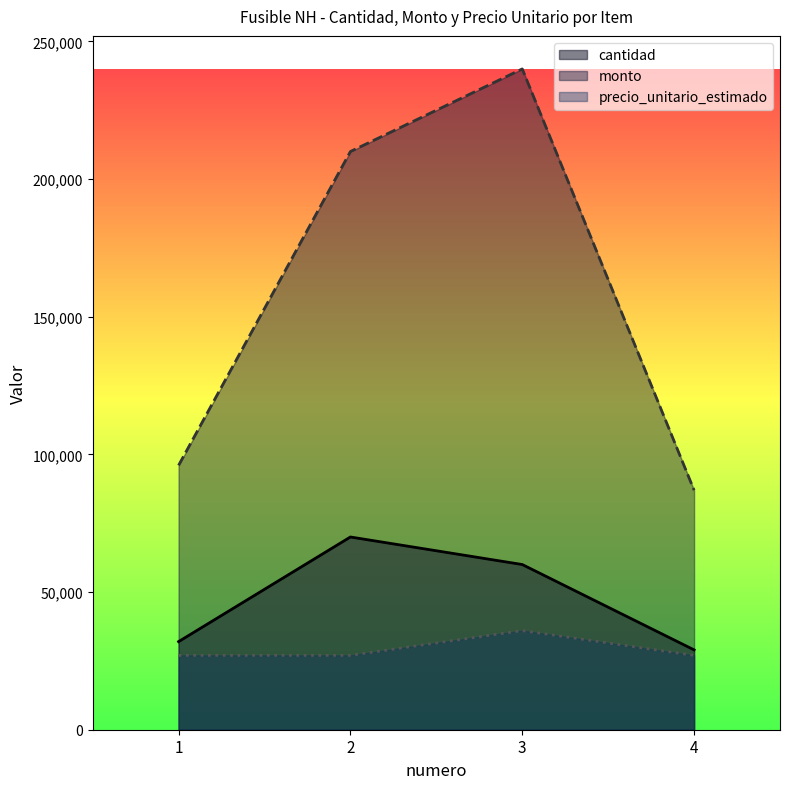

What is the difference between the maximum and minimum values in the monto series?

153000